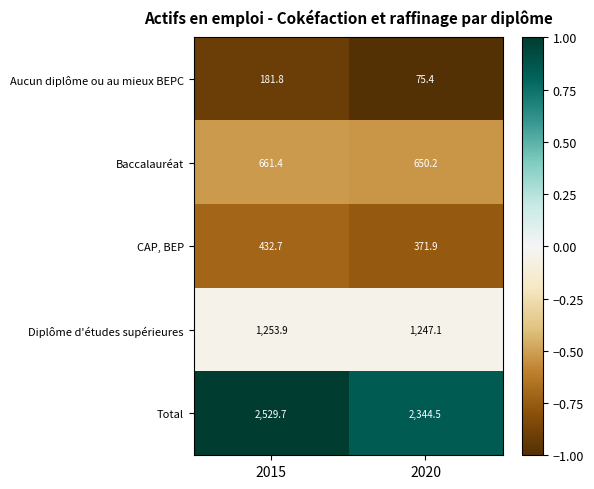

What is the total value across all series at 2015?

5059.5